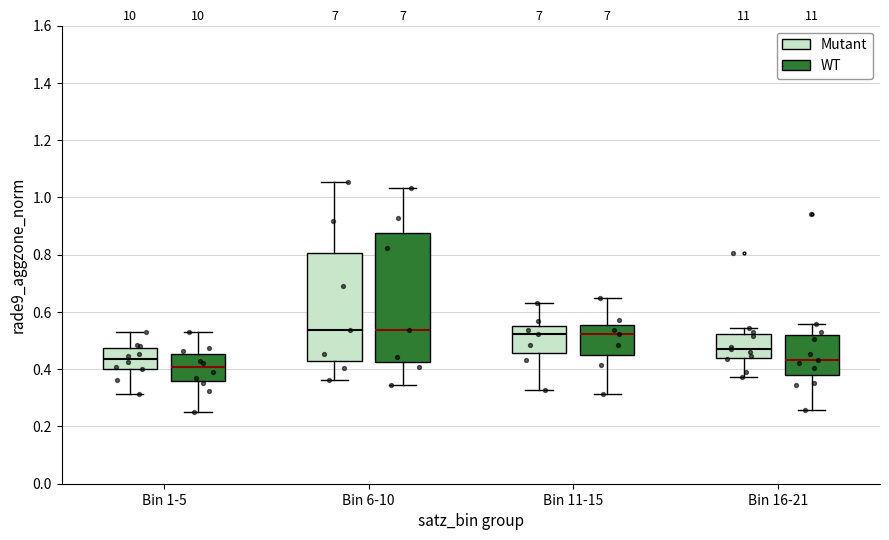

Reading left to right, transcribe this box plot: for each box, give where its median line is, the range the box spans, and where its two whiskers end, as read against the y-axis. The values are not printed on the chart, so give them approximately, as read against the axis.

Bin 1-5 (Mutant): median 0.44, box 0.40 to 0.48, whiskers 0.32 to 0.54
Bin 1-5 (WT): median 0.40, box 0.36 to 0.46, whiskers 0.26 to 0.54
Bin 6-10 (Mutant): median 0.54, box 0.42 to 0.80, whiskers 0.36 to 1.06
Bin 6-10 (WT): median 0.54, box 0.42 to 0.88, whiskers 0.34 to 1.04
Bin 11-15 (Mutant): median 0.52, box 0.46 to 0.56, whiskers 0.32 to 0.64
Bin 11-15 (WT): median 0.52, box 0.44 to 0.56, whiskers 0.32 to 0.64
Bin 16-21 (Mutant): median 0.48, box 0.44 to 0.52, whiskers 0.38 to 0.54
Bin 16-21 (WT): median 0.44, box 0.38 to 0.52, whiskers 0.26 to 0.56